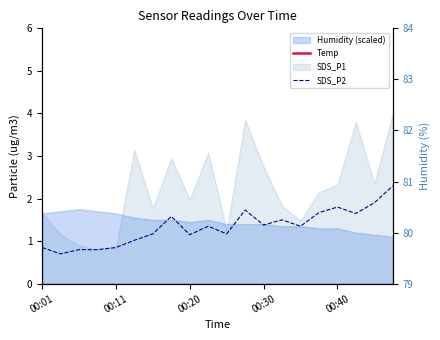

True or false: SDS_P2 has a value of 1.6 at 7.

True